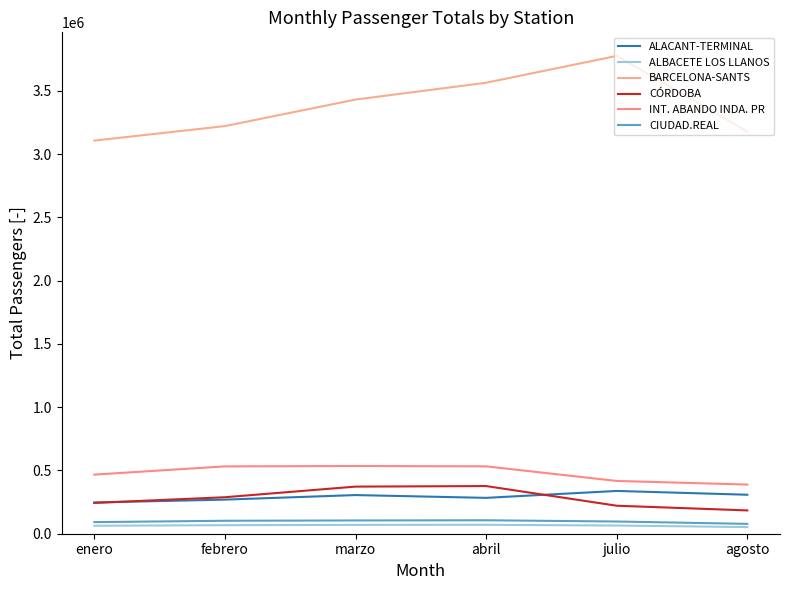

How many lines are shown in the chart?

6